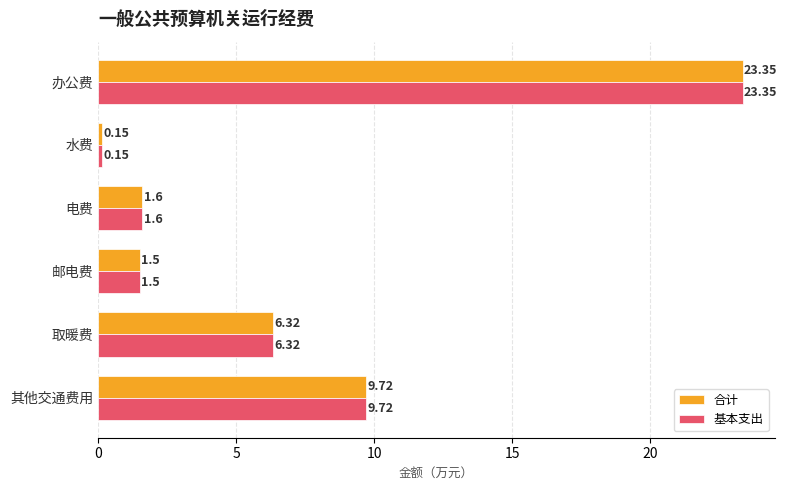

At which label is 基本支出 closest to 11?

其他交通费用